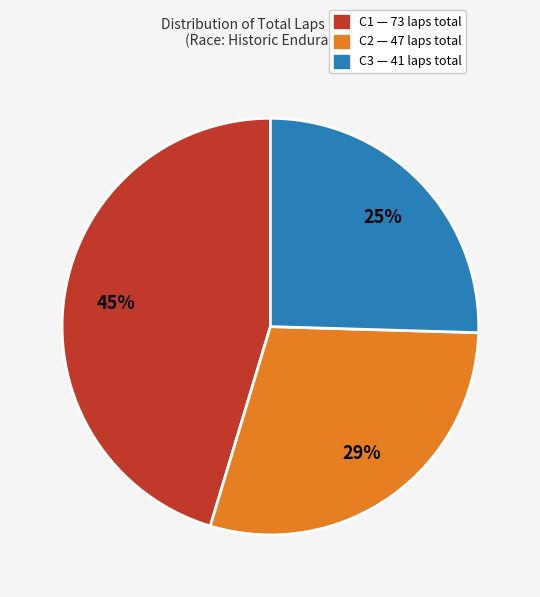

Does any single category account for the majority?

No